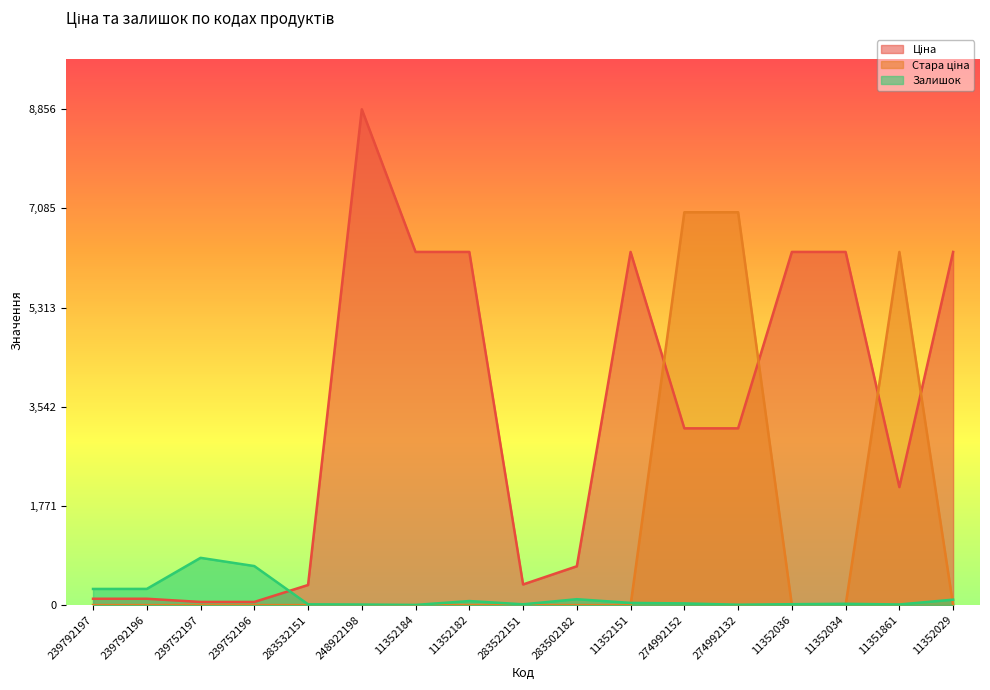

Rank the series by their maximum value, from lowest to highest.

Залишок, Стара ціна, Ціна